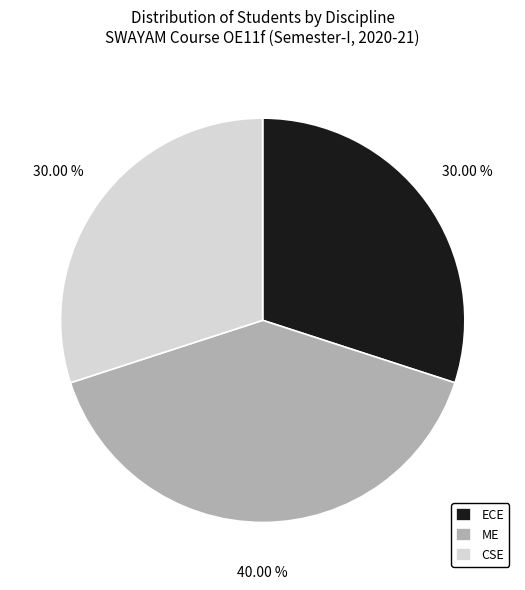

Is it true that CSE is 37% of the pie?

False